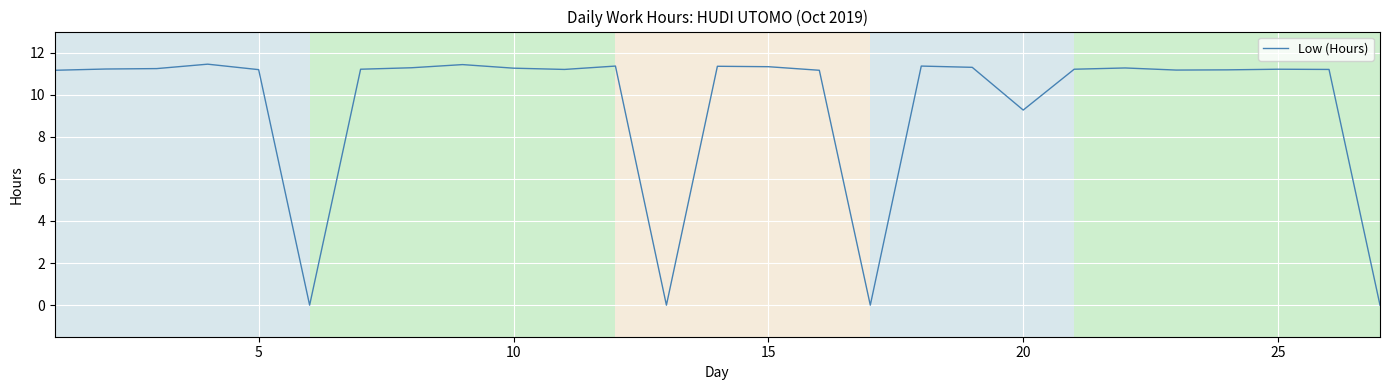

How many lines are shown in the chart?

1